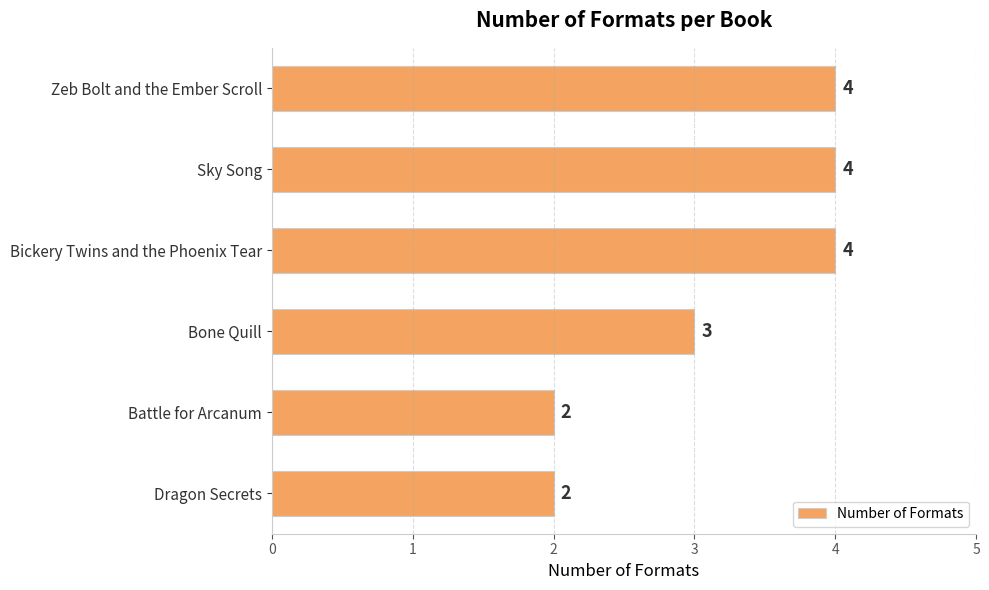

What is the ratio of the value at Bickery Twins and the Phoenix Tear to the value at Bone Quill?

1.3